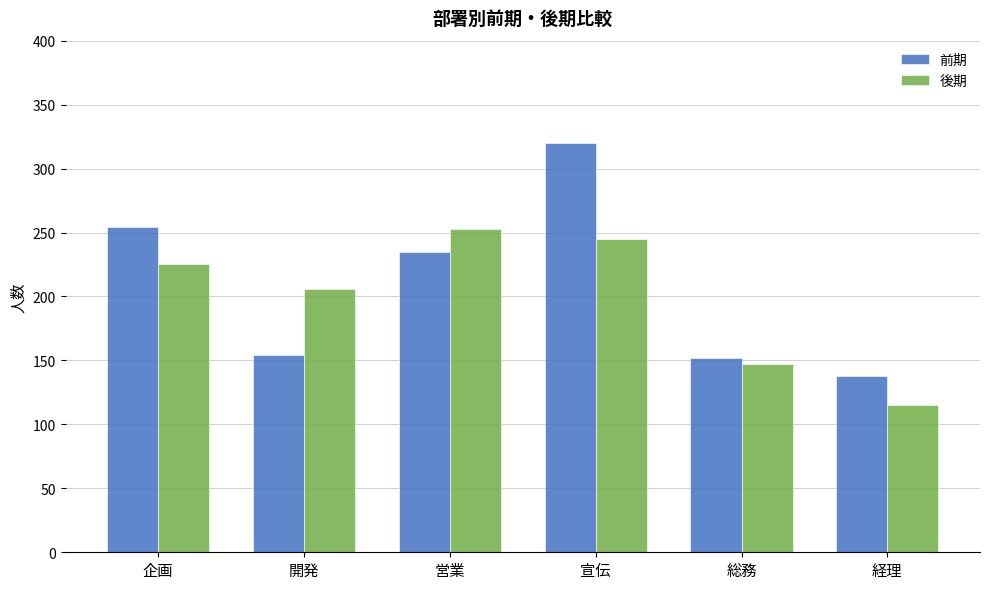

Is it true that 後期 equals 144 at 開発?

False